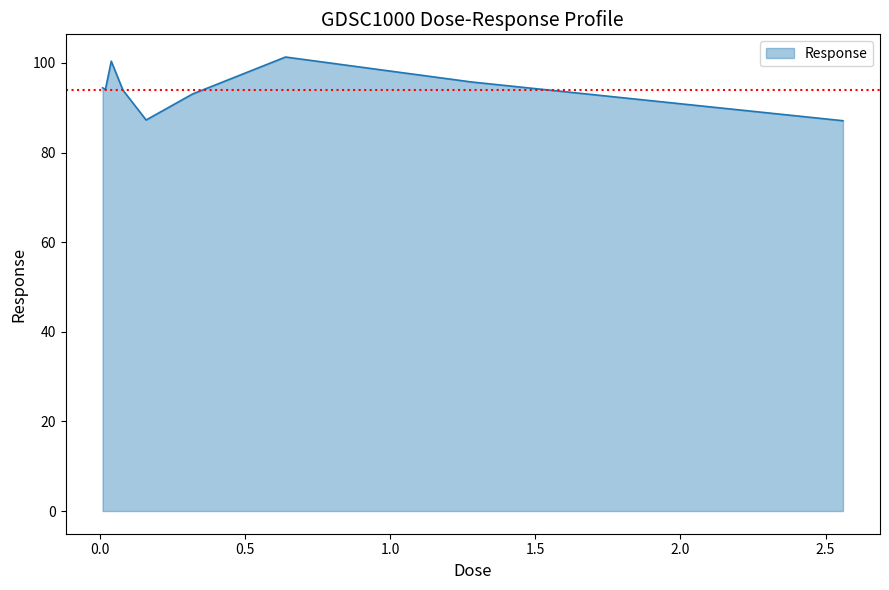

What is the difference between the maximum and minimum values?

14.2